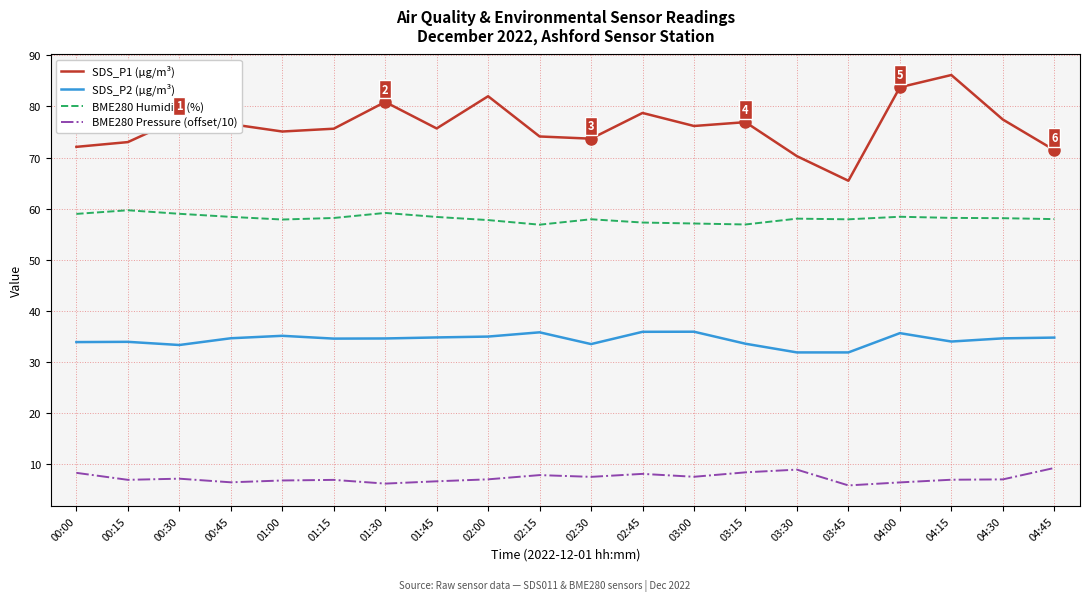

What position from the left is 02:45?

12